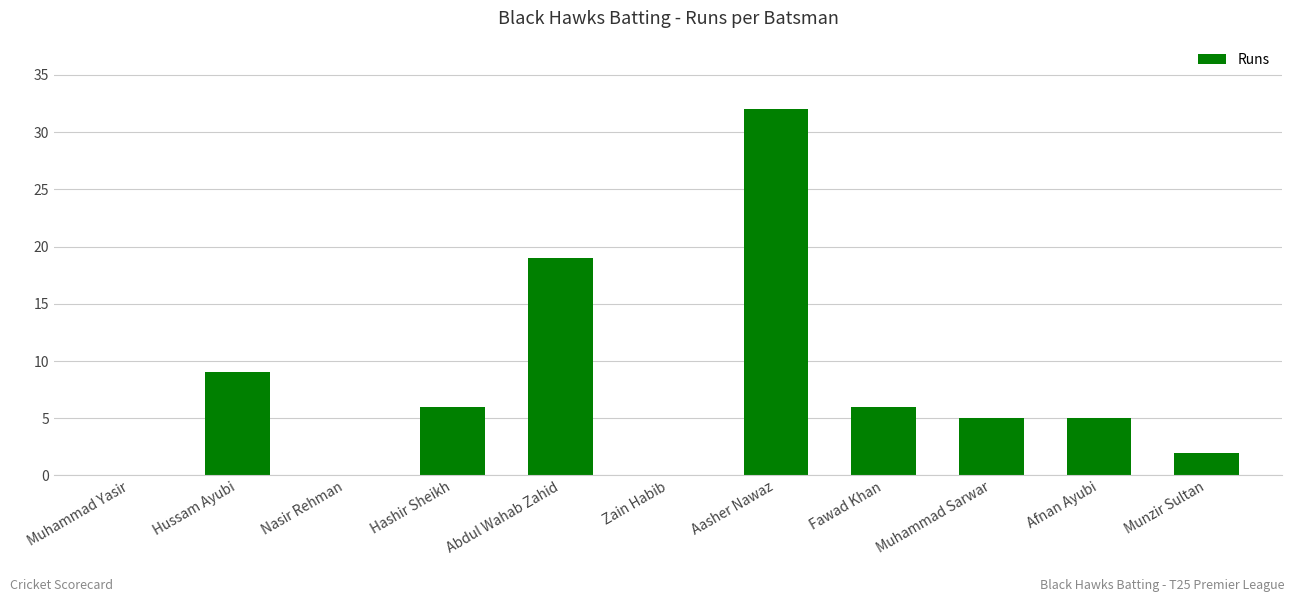

Reading left to right, what are all the values shown in this chart?

Muhammad Yasir=0	Hussam Ayubi=9	Nasir Rehman=0	Hashir Sheikh=6	Abdul Wahab Zahid=19	Zain Habib=0	Aasher Nawaz=32	Fawad Khan=6	Muhammad Sarwar=5	Afnan Ayubi=5	Munzir Sultan=2